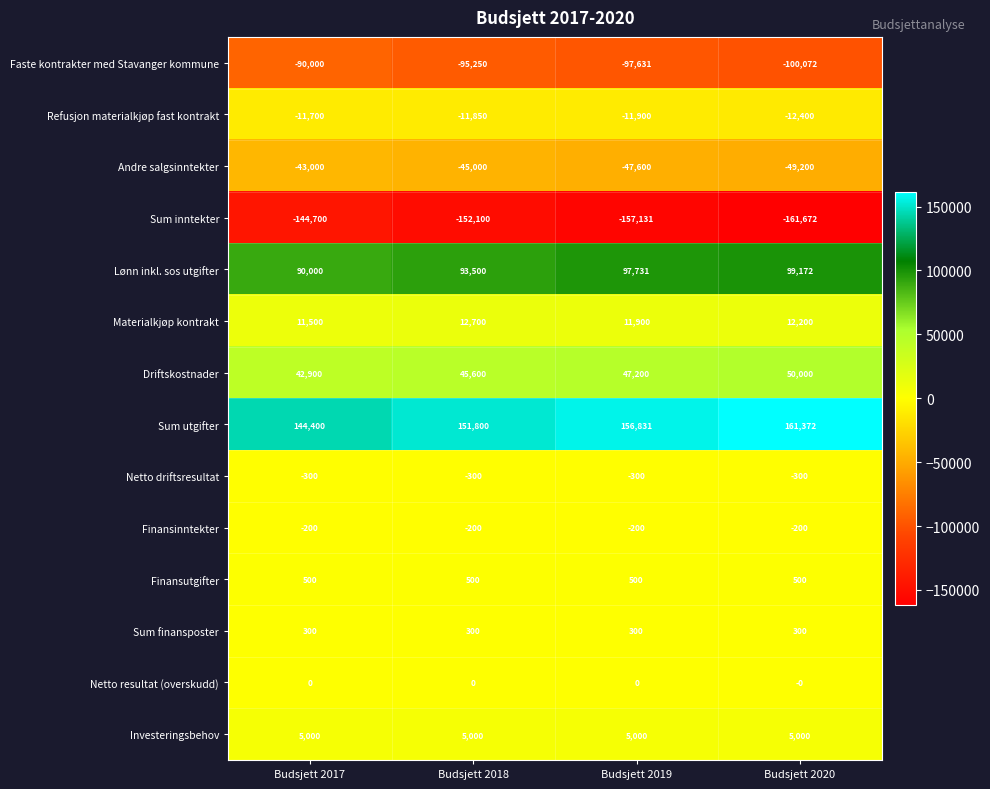

What is the average value of the Refusjon materialkjøp fast kontrakt series?

-11962